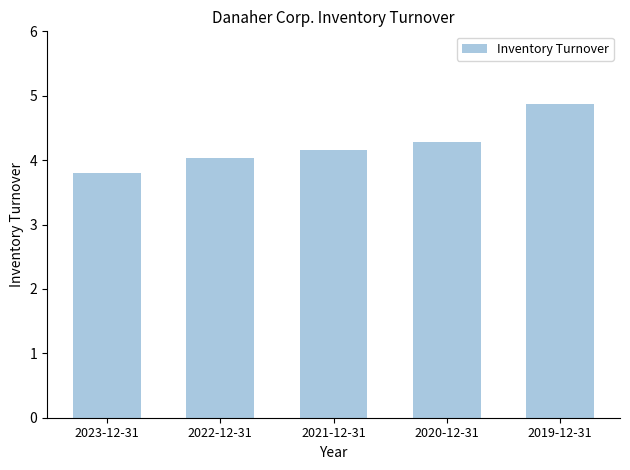

True or false: the data shows 3.8 at 2023-12-31.

True